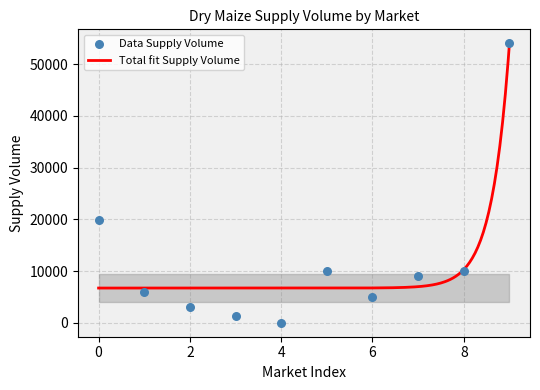

What is the highest value of the Total fit Supply Volume series?

53989.3